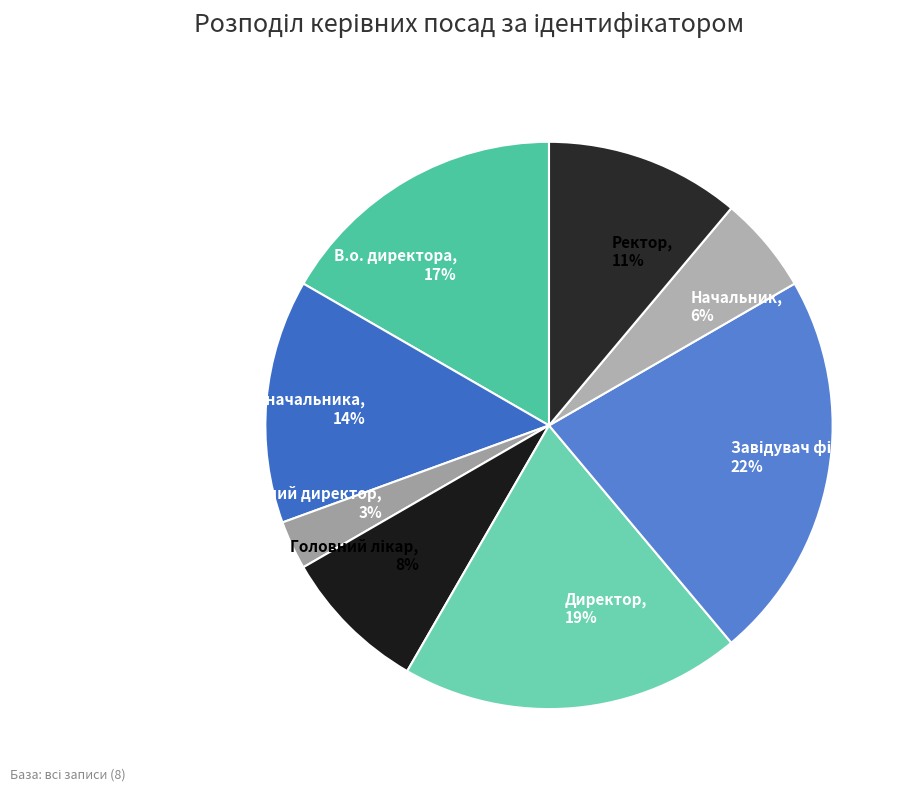

Is there any slice that represents more than half of the pie?

No